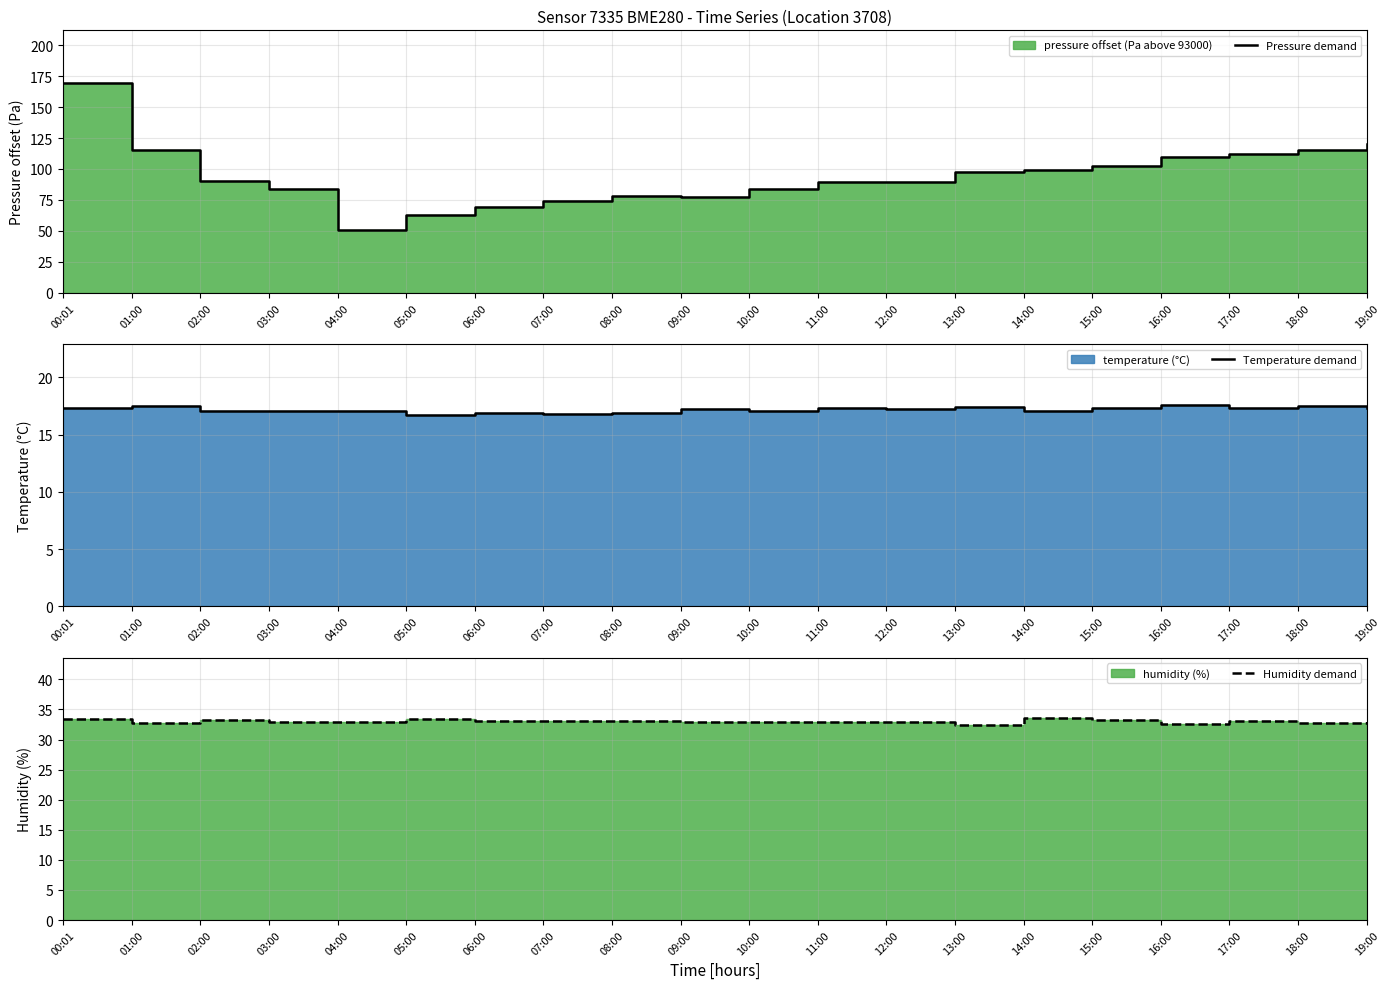

Where does the Pressure demand series first go above 90?

00:01